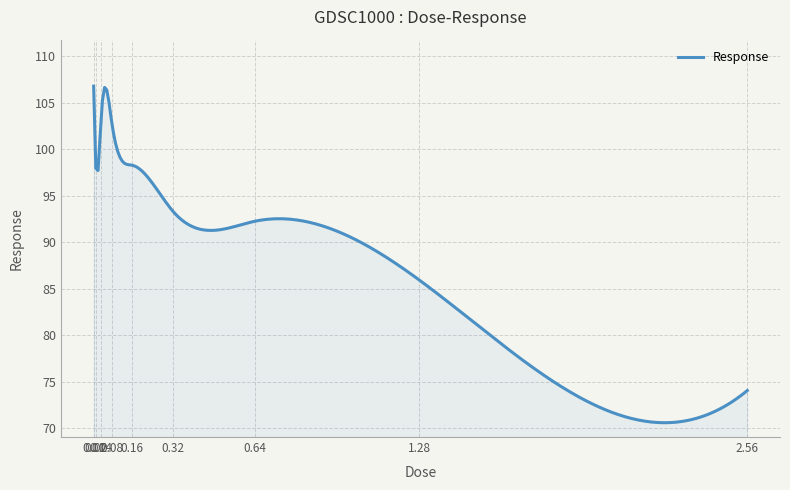

What is the minimum value shown in the chart?

70.6